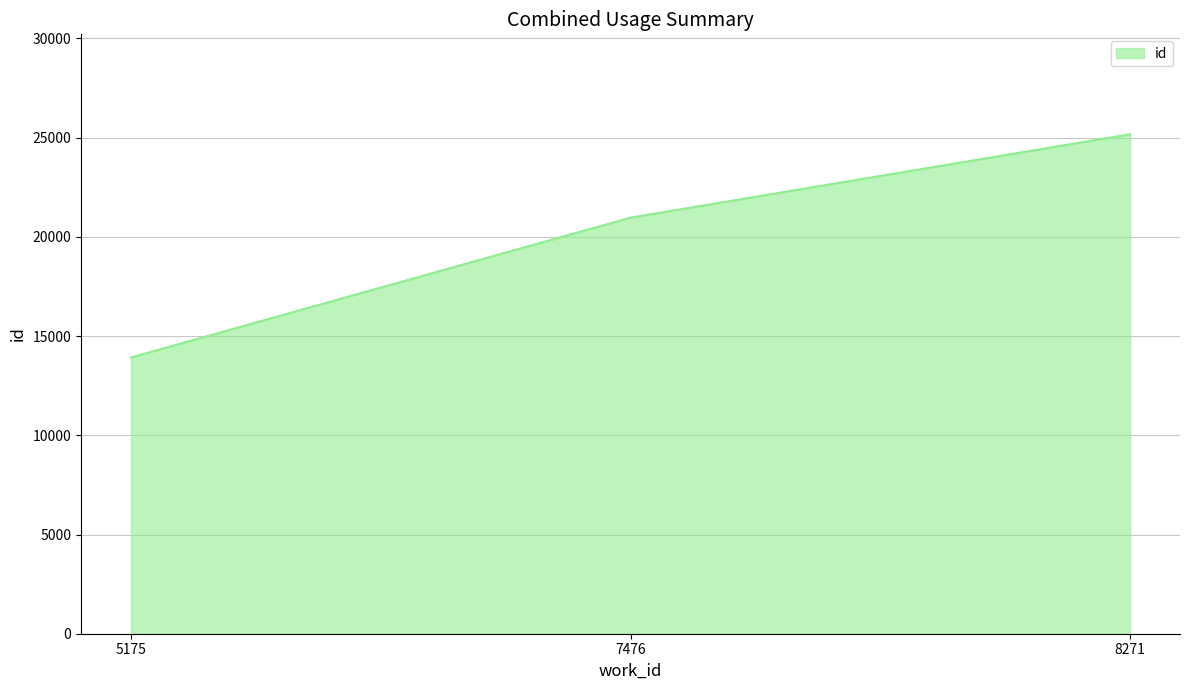

Reading right to left, transcribe all the data shown in this chart.

25172	20968	13921